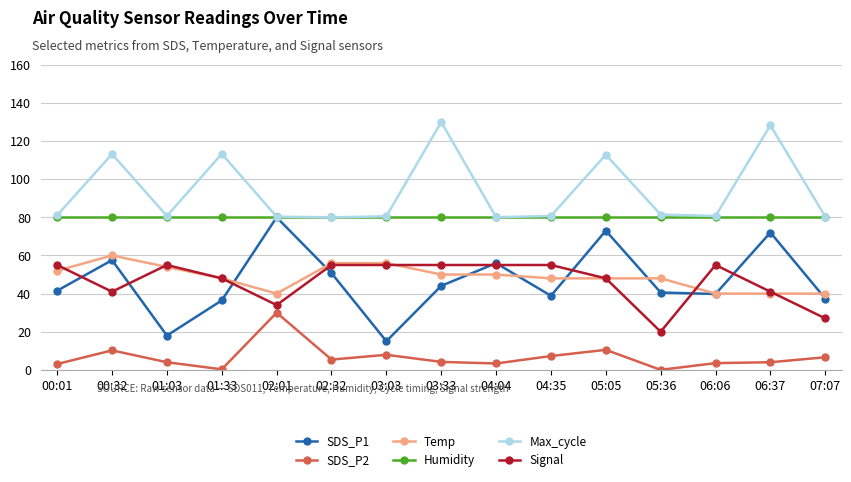

What is the value of the Max_cycle point at the 6th from the left?

80.0